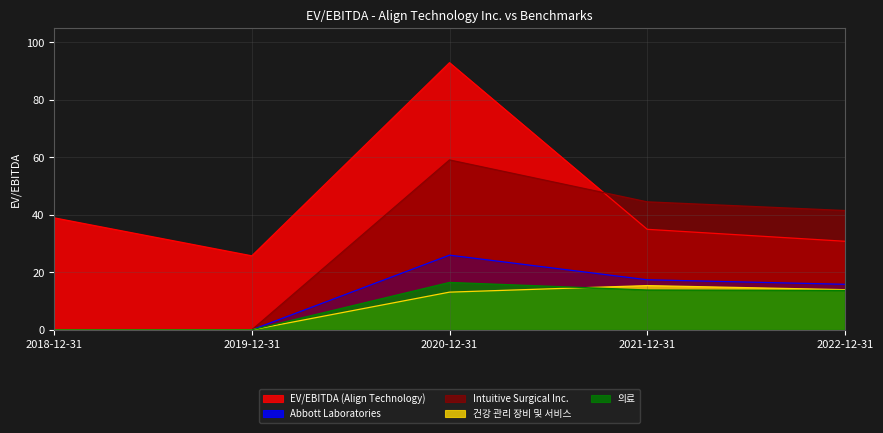

True or false: EV/EBITDA (Align Technology) and 건강 관리 장비 및 서비스 intersect in this chart.

False